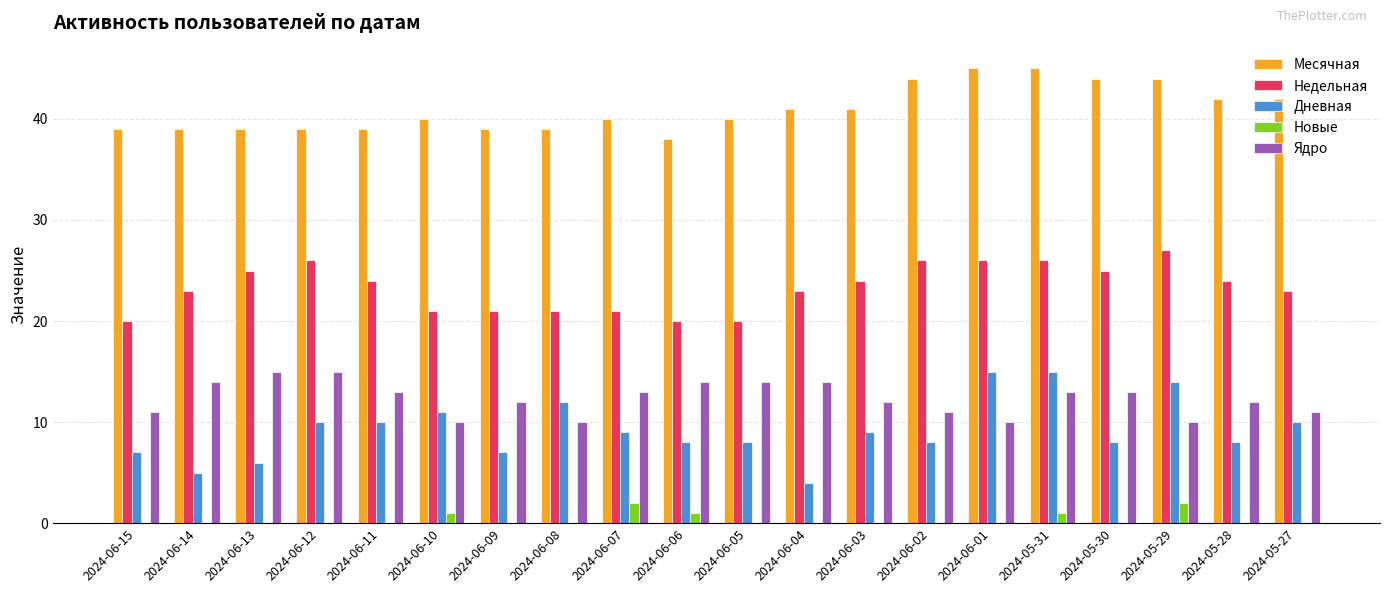

Are the bars grouped side by side (vs. stacked)?

Yes